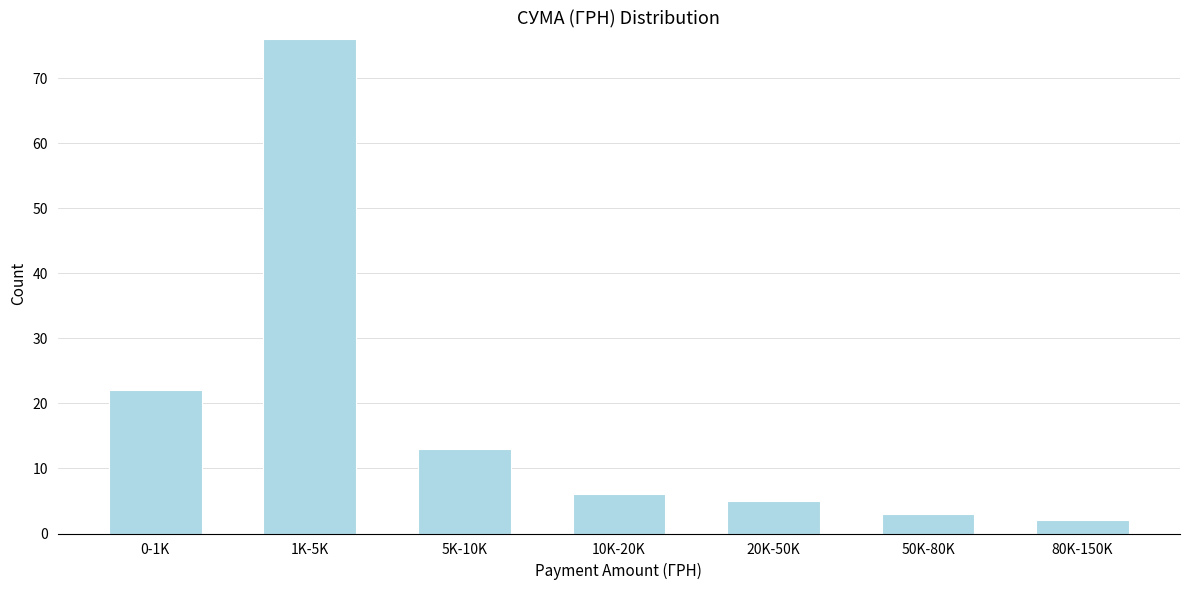

Reading right to left, transcribe all the data shown in this chart.

80K-150K=2	50K-80K=3	20K-50K=5	10K-20K=6	5K-10K=13	1K-5K=76	0-1K=22